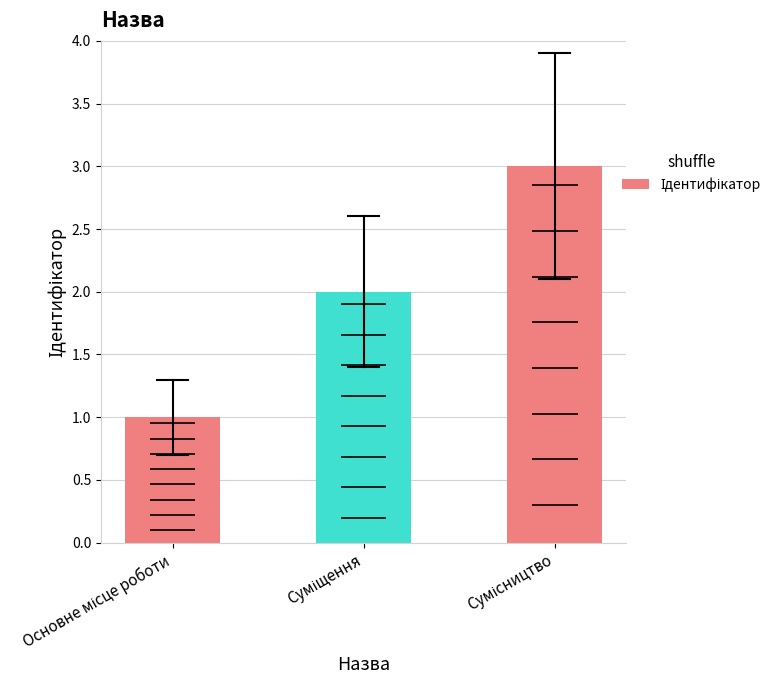

What is the maximum value shown in the chart?

3